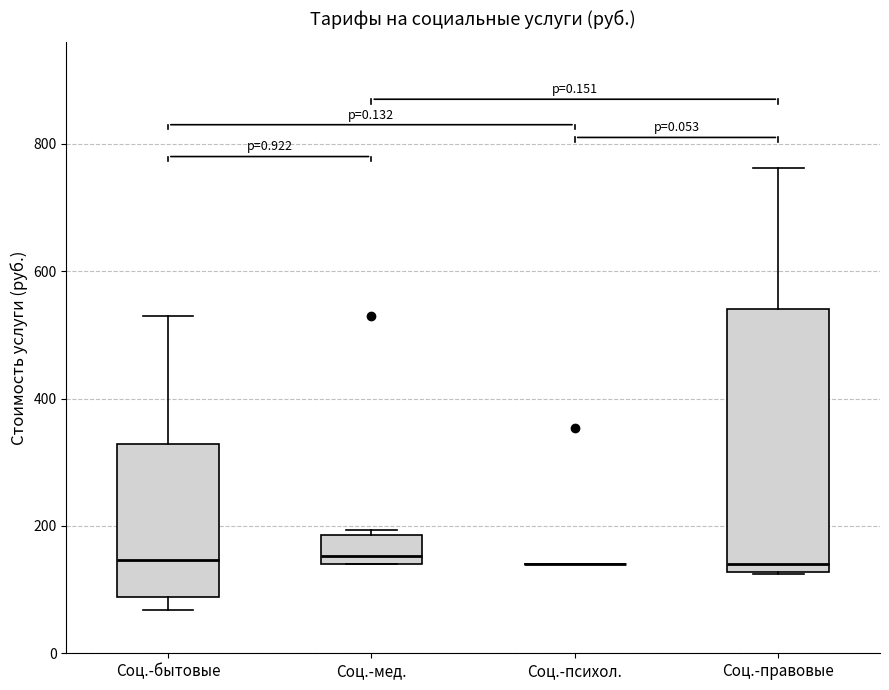

Comparing the boxes themselves (not the whiskers), which one is the tallest?

Соц.-правовые